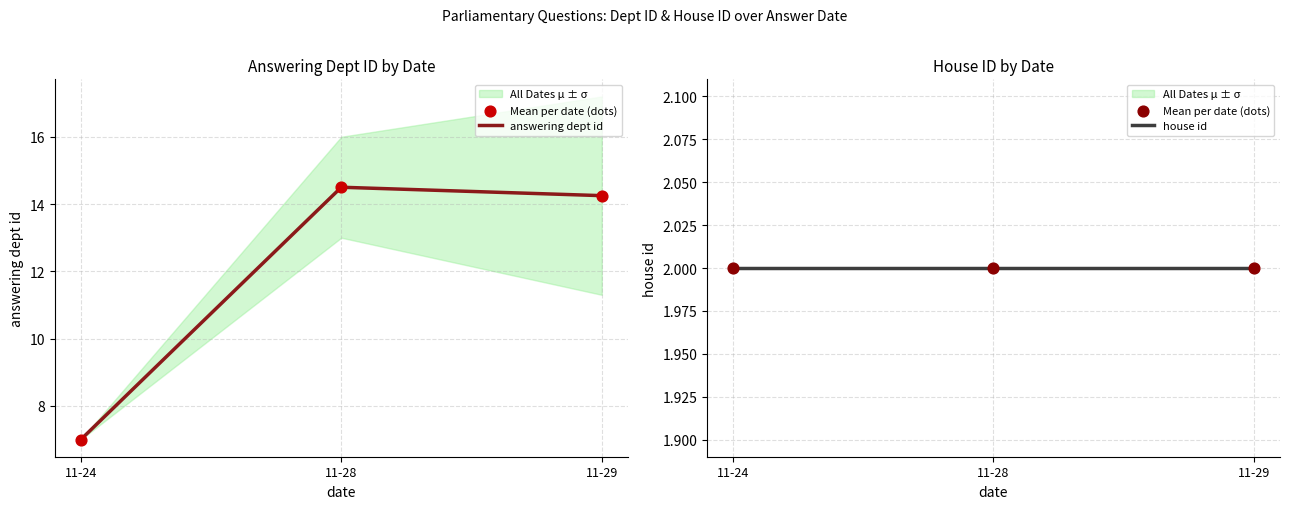

At which category is the sum across all series the highest?

11-28